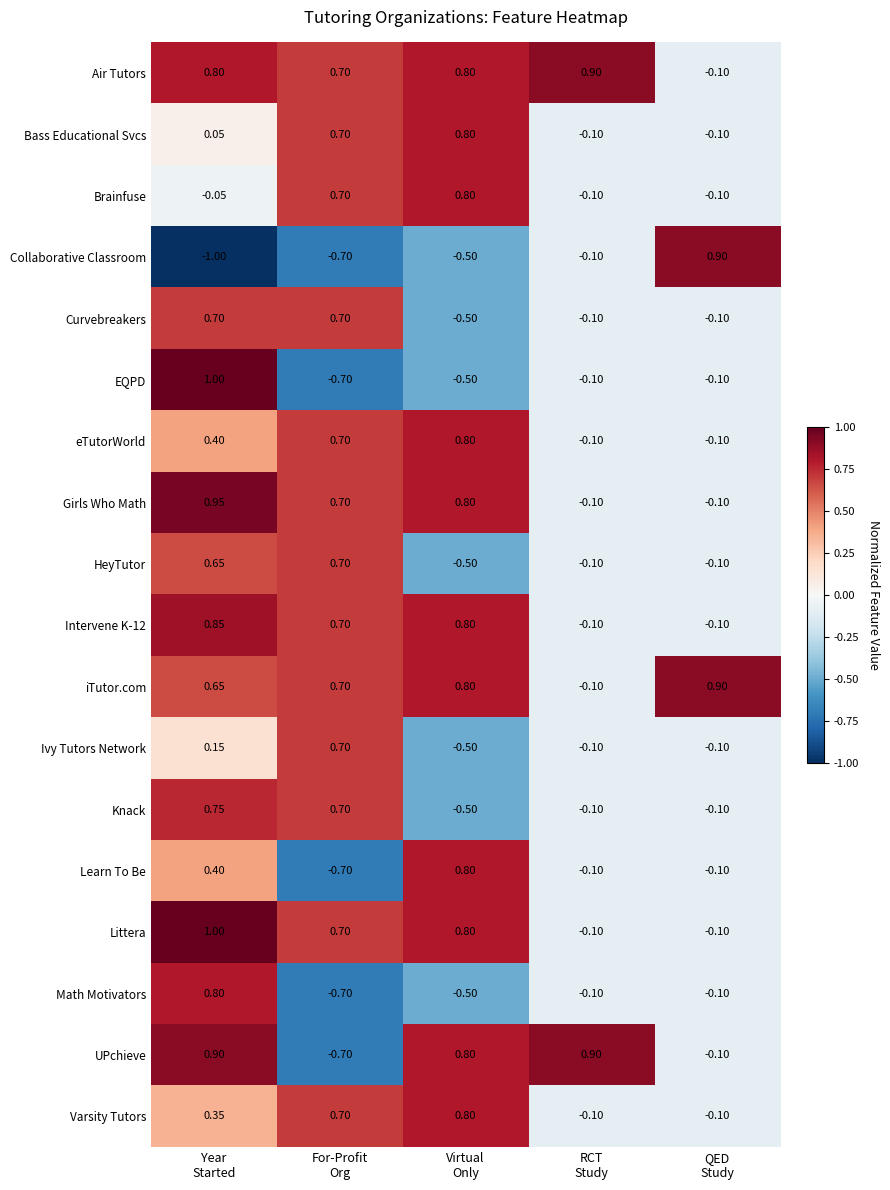

Which series has the largest range (max minus min)?

Collaborative Classroom